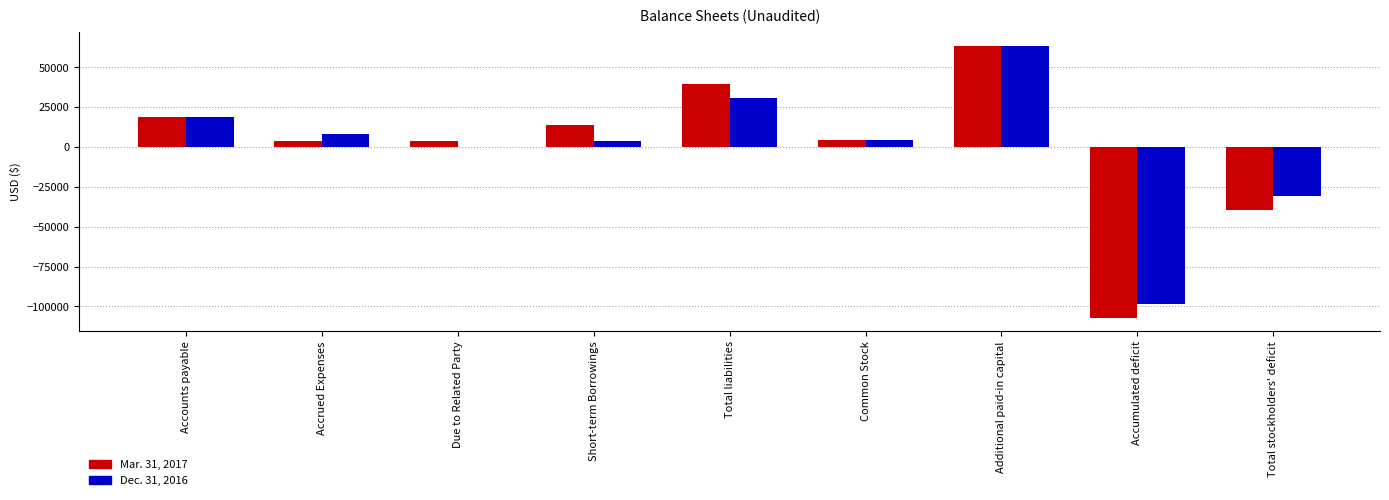

What is the sum of the Dec. 31, 2016 values at Short-term Borrowings and Accounts payable?

22729